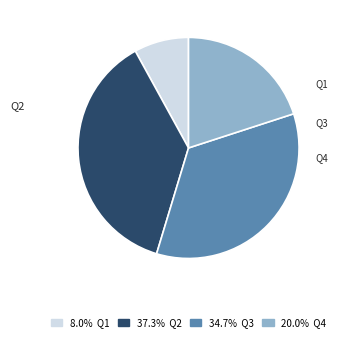

How many segments does this pie chart have?

4